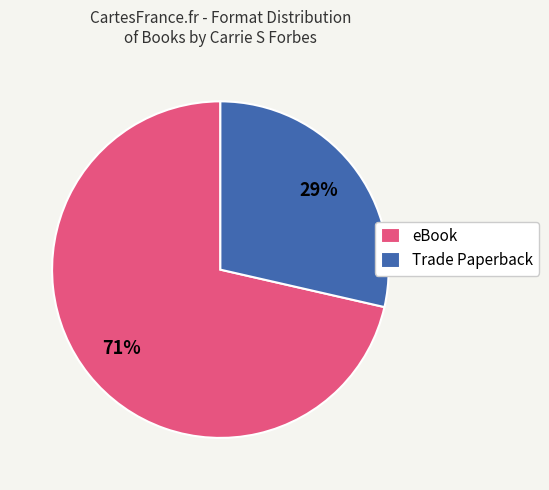

Count the number of slices in the pie.

2